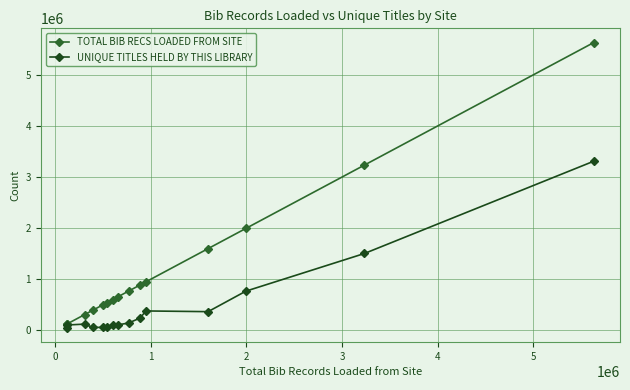

Is this an area chart (filled region under the line)?

No